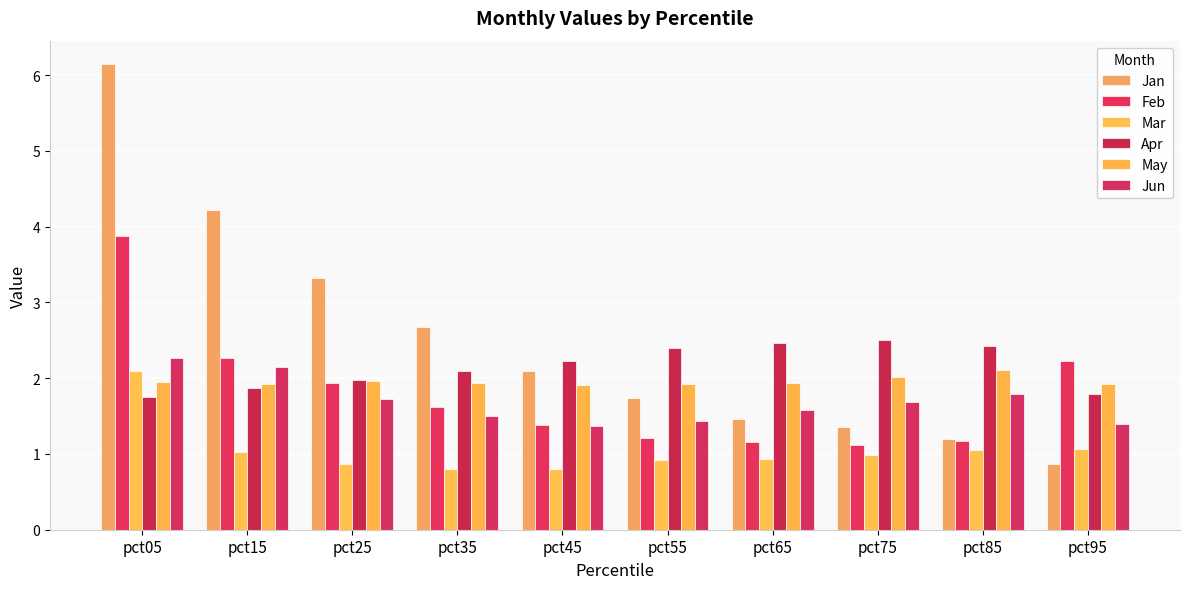

The value of May at pct75 is 2.0. True or false?

True